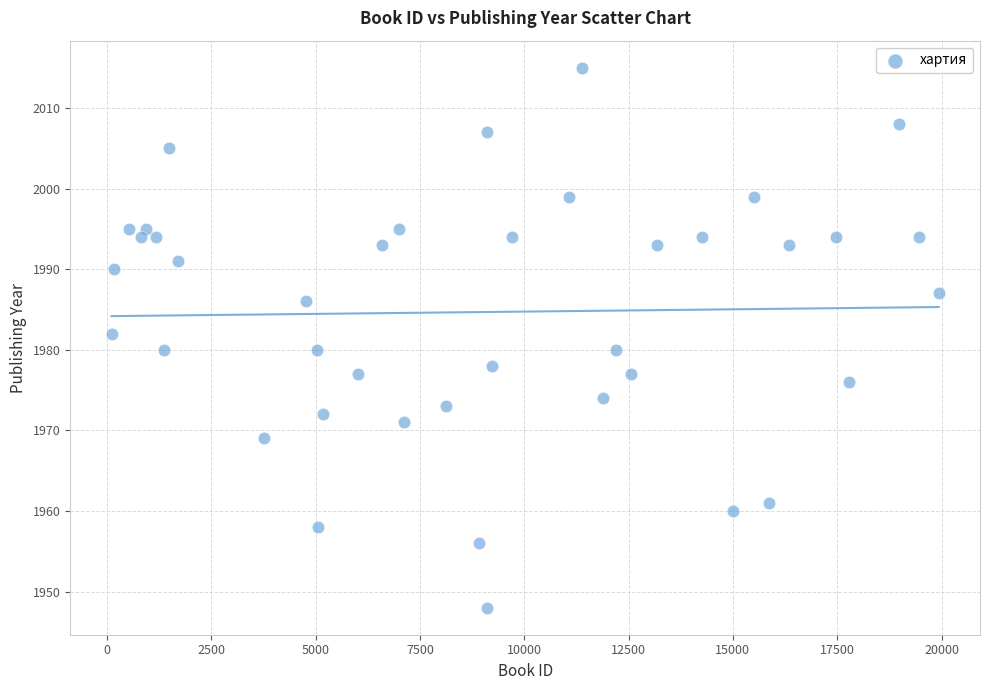

What is the range of Y values (max minus min)?

67